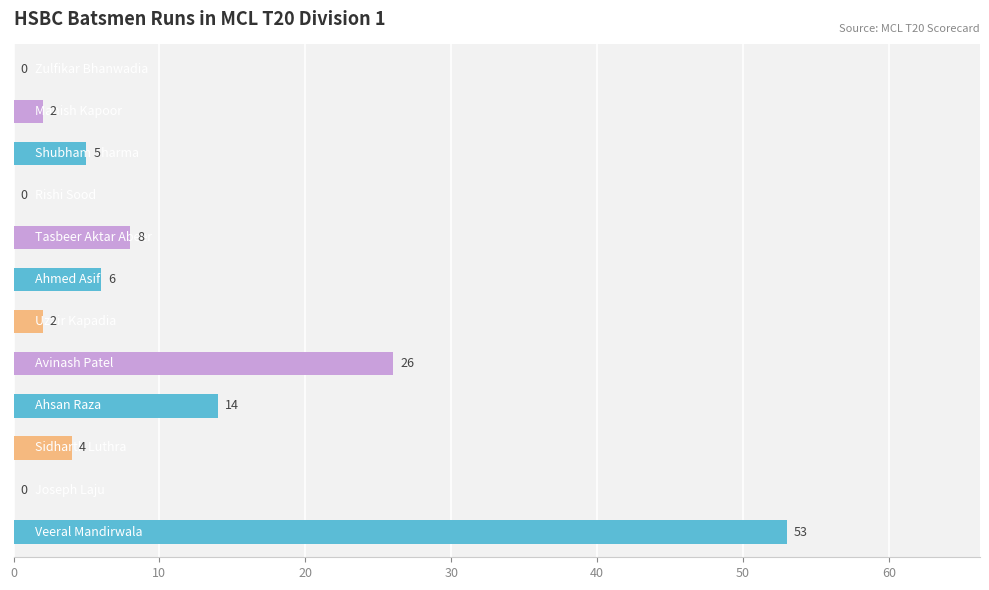

How many data points does each series have?

12